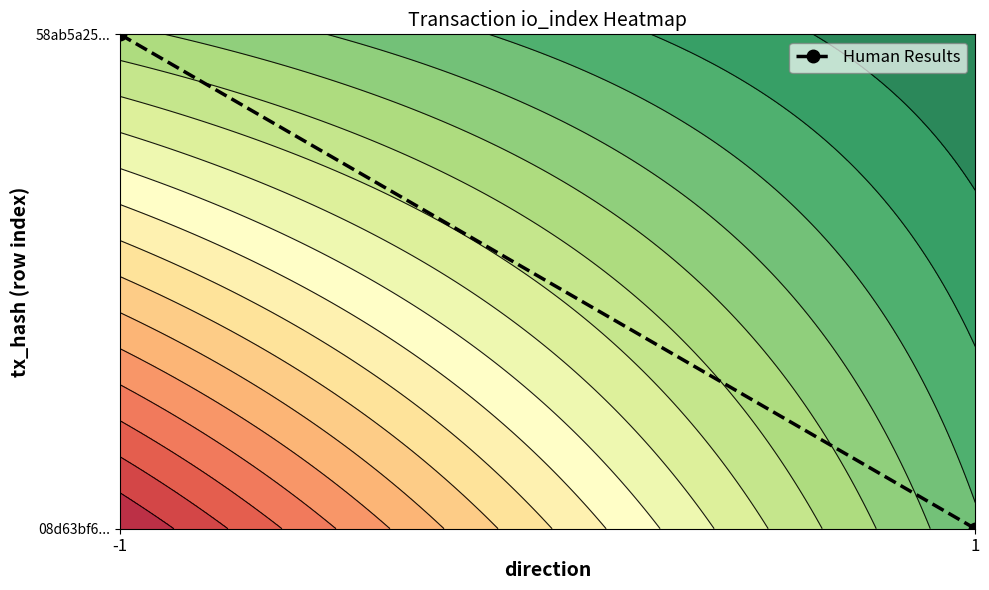

How many positive values are there?

1